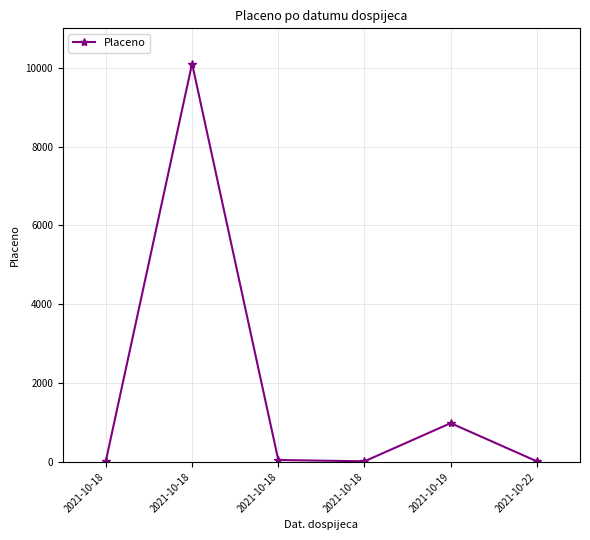

Does the chart display data point markers on the line(s)?

Yes